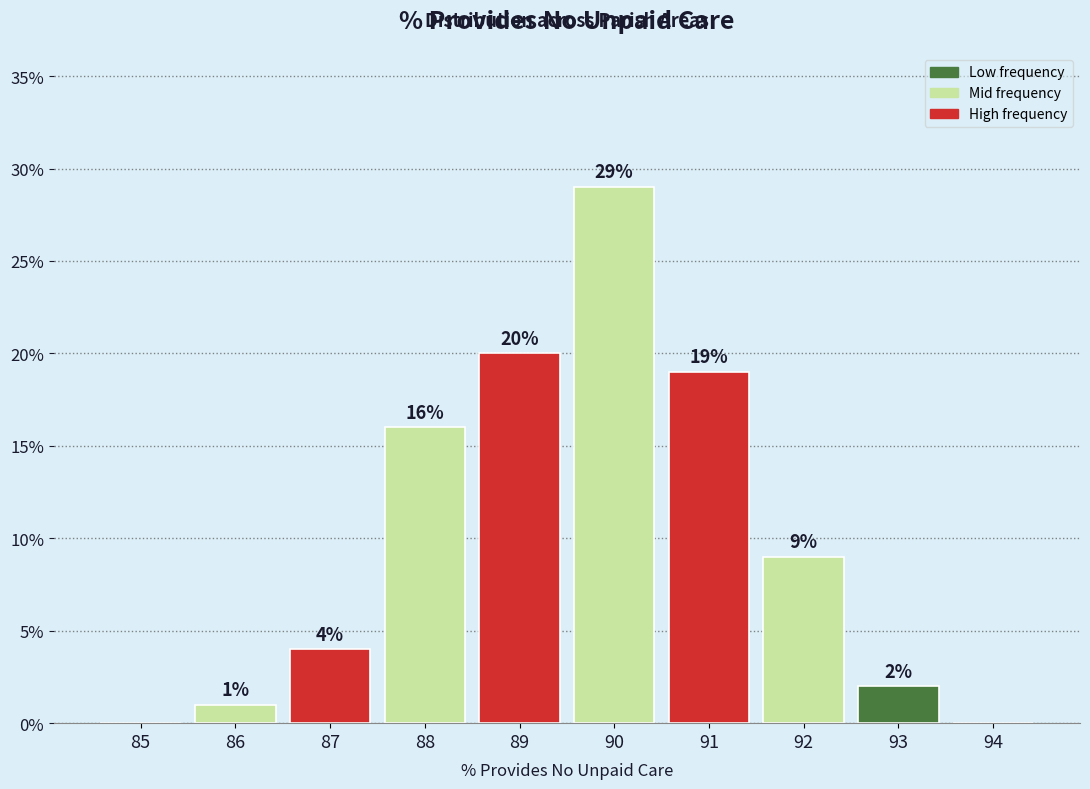

Reading right to left, what are all the values shown in this chart?

94=0.0	93=2.0	92=9.0	91=19.0	90=29.0	89=20.0	88=16.0	87=4.0	86=1.0	85=0.0